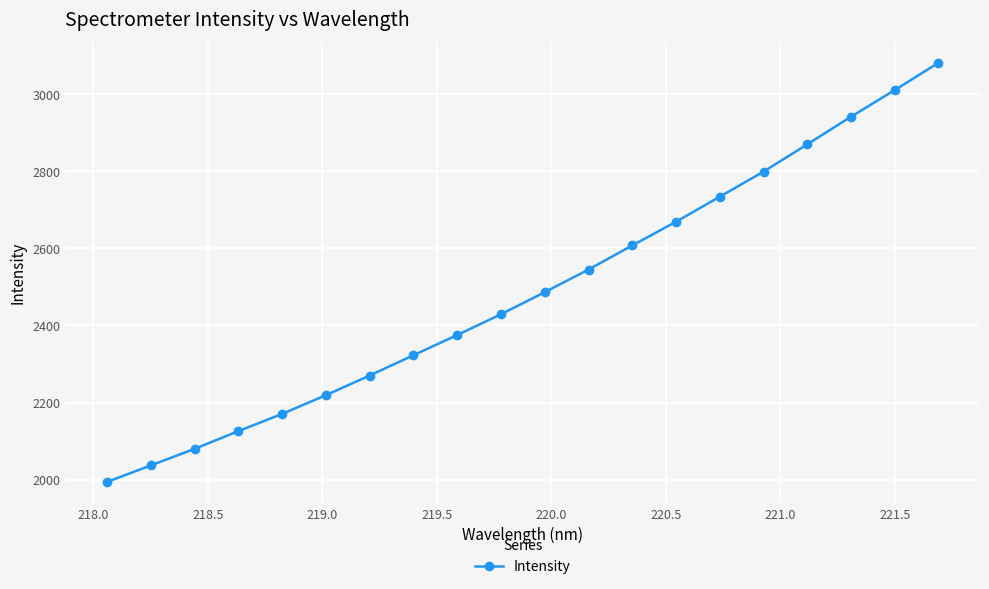

True or false: the data has more than 2 interior local peaks.

False